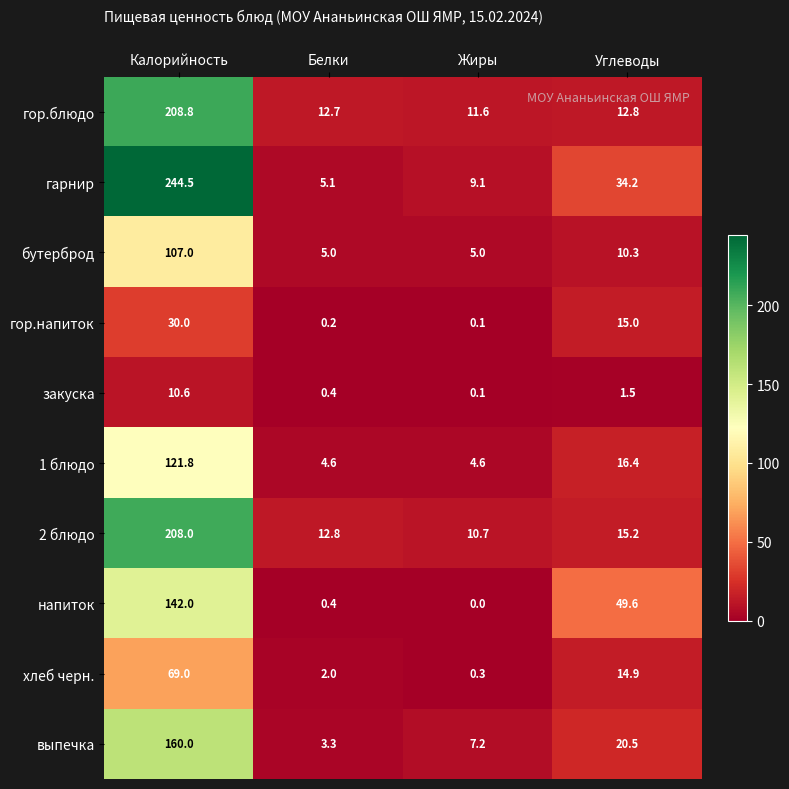

Which series has the largest range (max minus min)?

гарнир